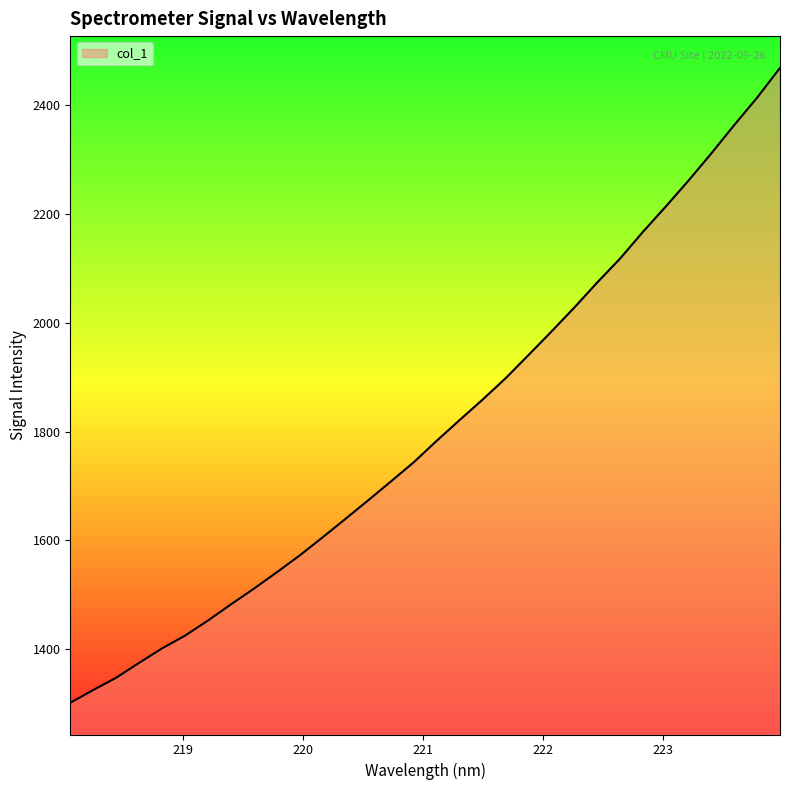

What is the difference between the maximum and minimum values?

1168.3